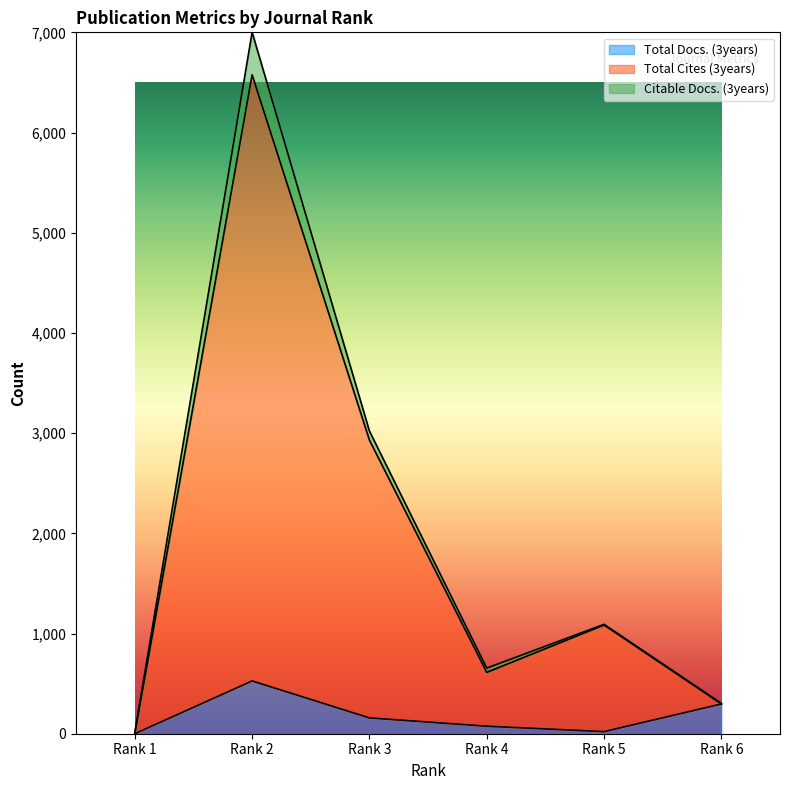

True or false: Total Cites (3years) and Total Docs. (3years) intersect in this chart.

False